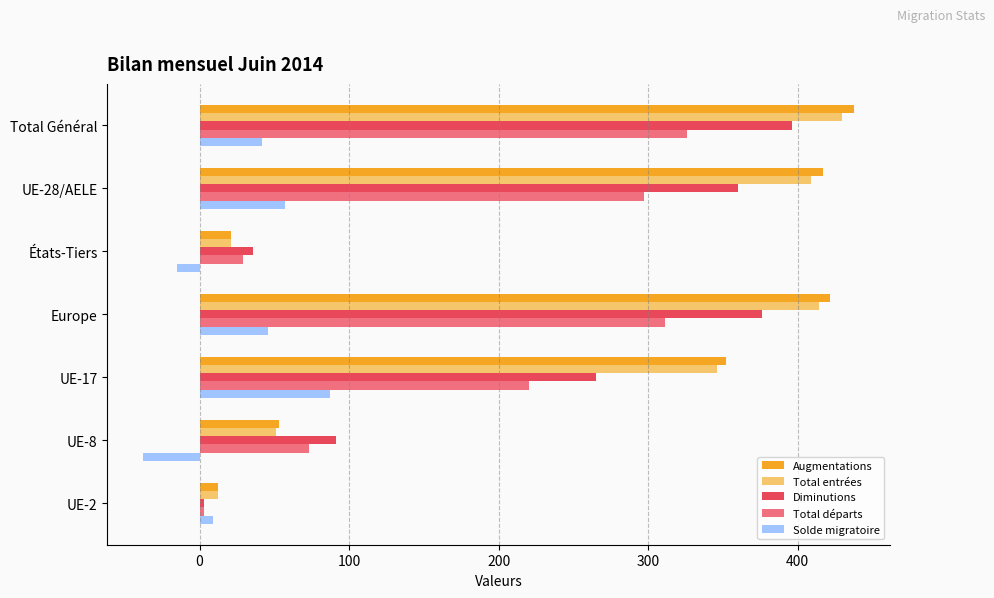

The Solde migratoire series shows 87 at UE-17. True or false?

True